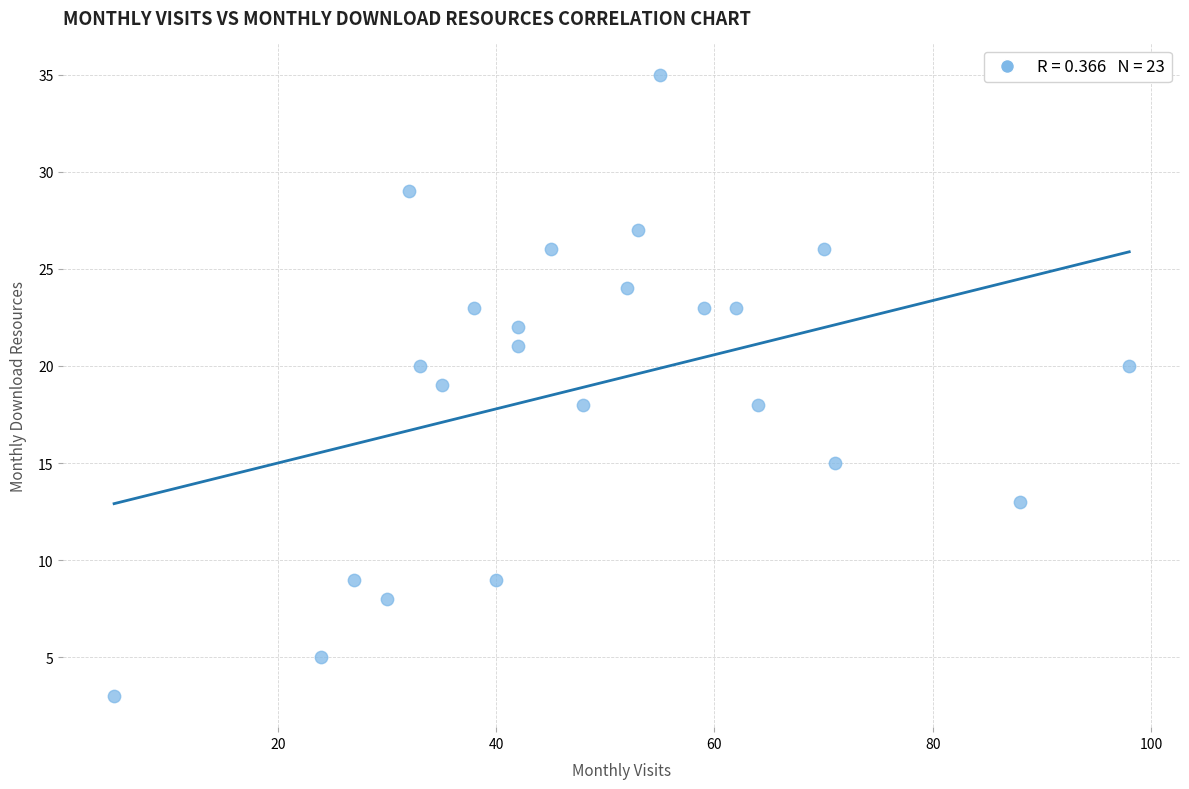

What is the range of Y values (max minus min)?

32